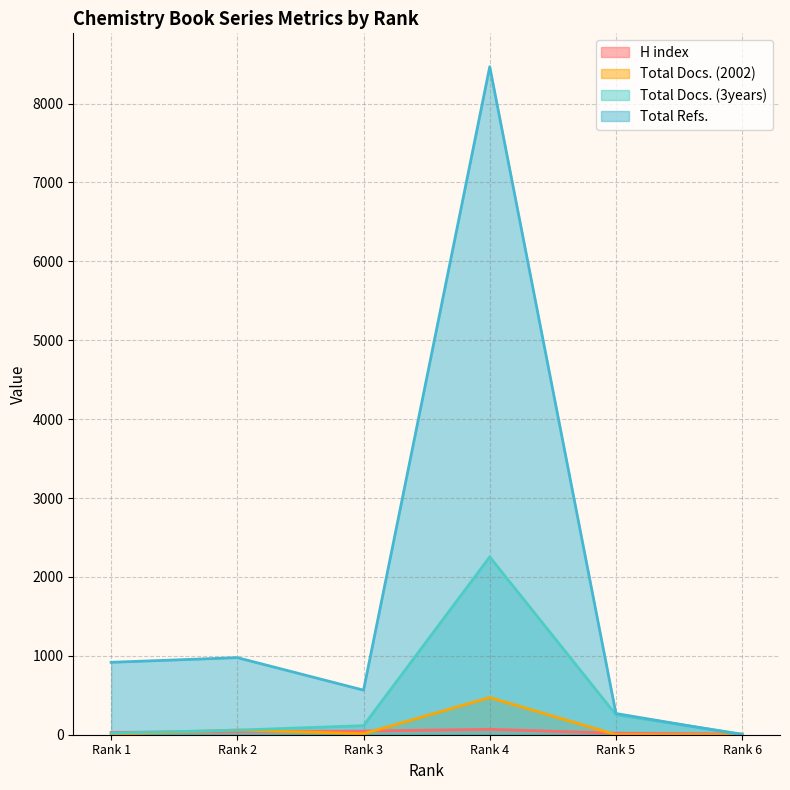

True or false: Total Refs. and Total Docs. (2002) cross at least once.

False